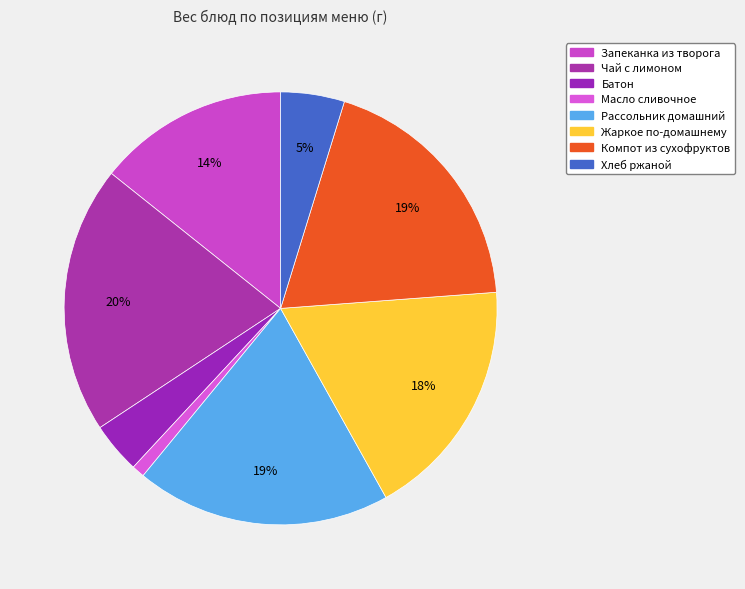

Which category has the smallest portion of the pie?

Масло сливочное